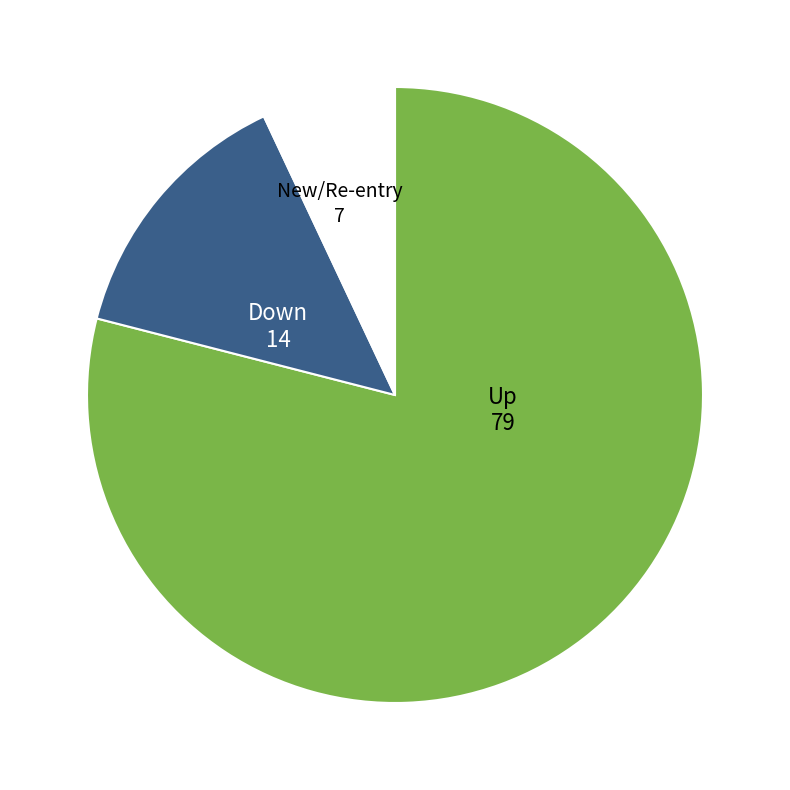

How many slices are in this pie chart?

3